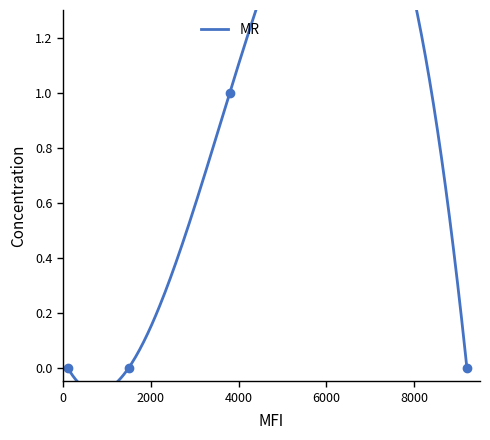

How many lines are shown in the chart?

1